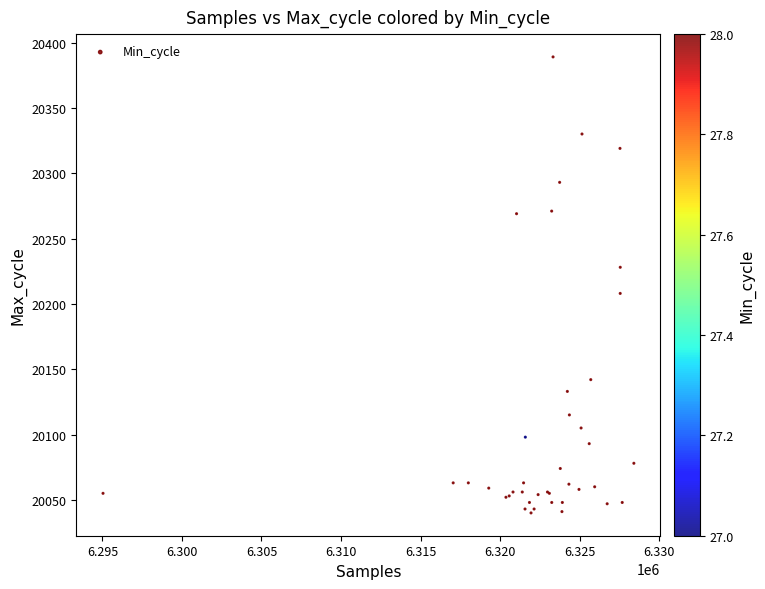

What Y value in the scatter plot is closest to 20214?

20208